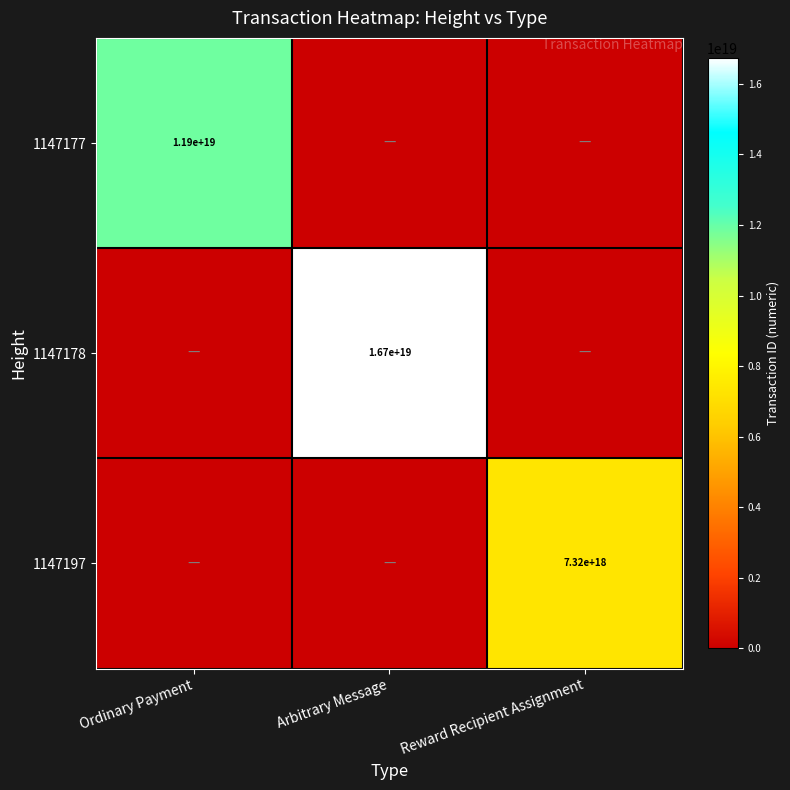

True or false: 1147197 has a value of 7320000000000000000 at Reward Recipient Assignment.

True